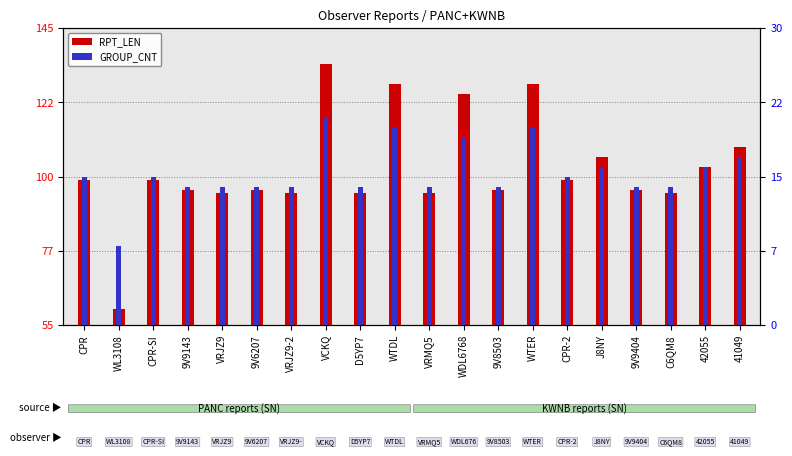

The value of GROUP_CNT at 41049 is 29. True or false?

False